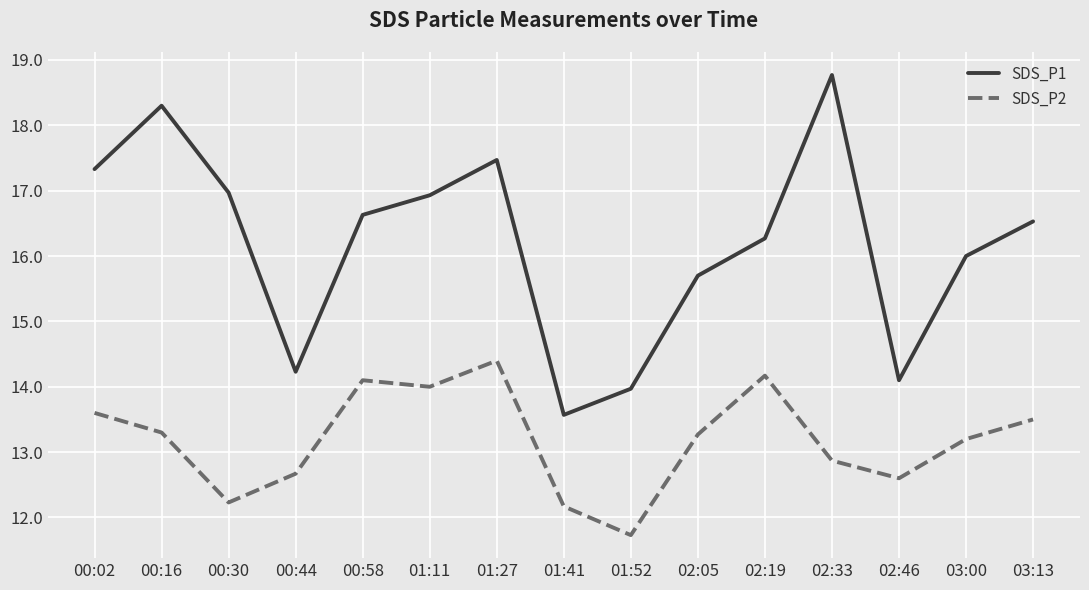

How many distinct data groups are displayed?

2